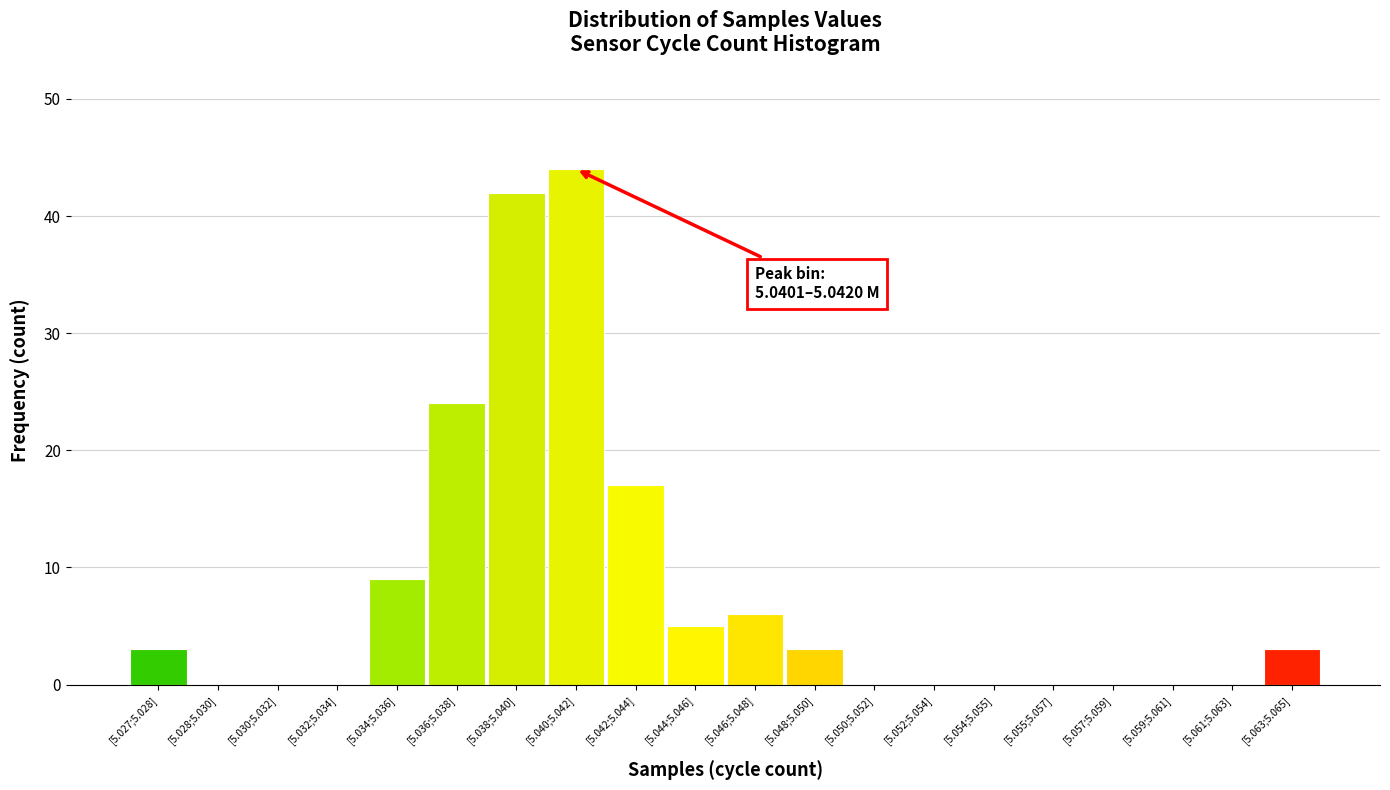

Reading right to left, list all the values displayed in this chart.

[5.063;5.065]=3	[5.061;5.063]=0	[5.059;5.061]=0	[5.057;5.059]=0	[5.055;5.057]=0	[5.054;5.055]=0	[5.052;5.054]=0	[5.050;5.052]=0	[5.048;5.050]=3	[5.046;5.048]=6	[5.044;5.046]=5	[5.042;5.044]=17	[5.040;5.042]=44	[5.038;5.040]=42	[5.036;5.038]=24	[5.034;5.036]=9	[5.032;5.034]=0	[5.030;5.032]=0	[5.028;5.030]=0	[5.027;5.028]=3